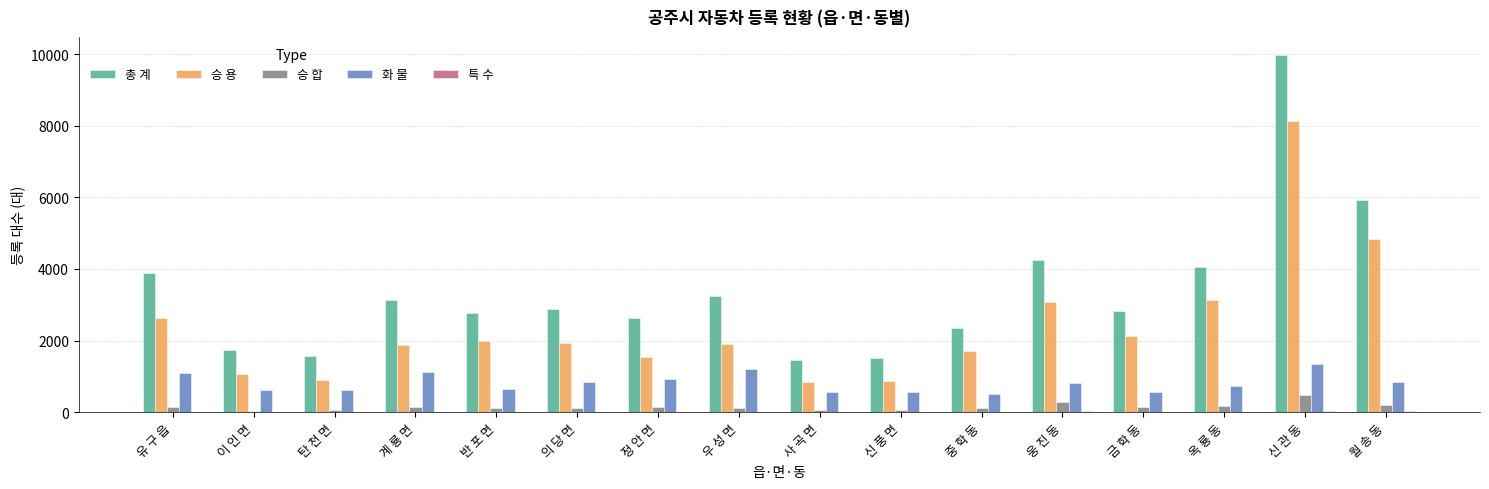

Which series has the largest total across all categories?

총 계